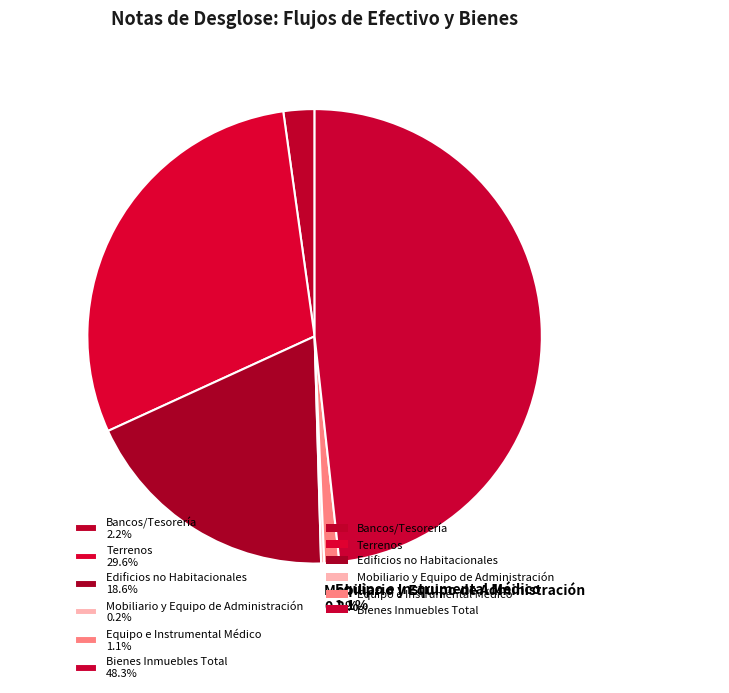

What percentage do Equipo e Instrumental Médico 1.1% and Terrenos 29.6% together represent?

30.7%